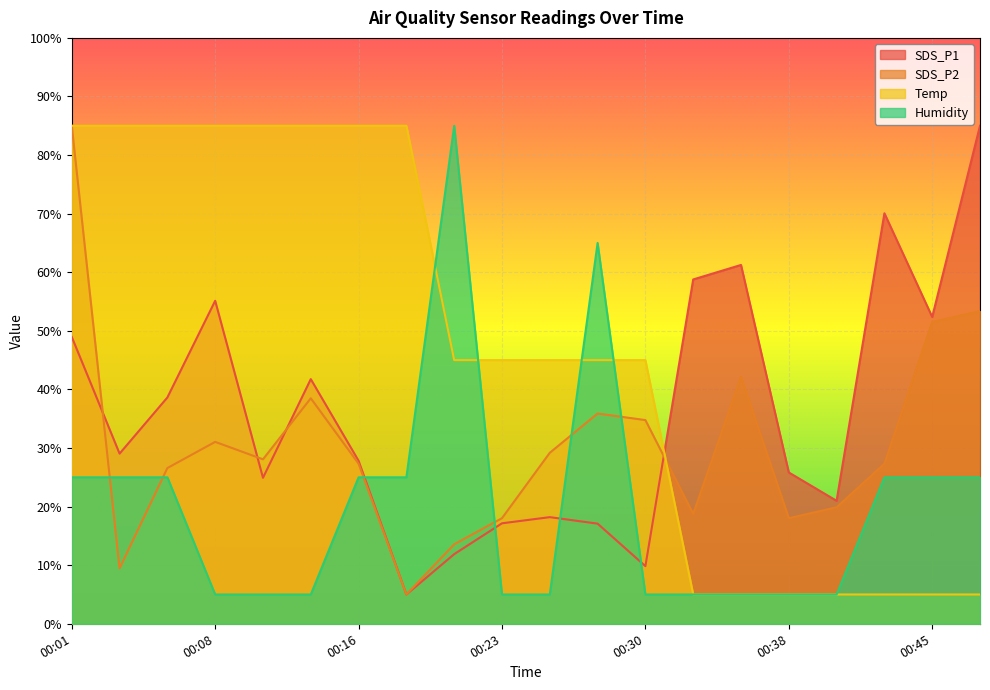

Reading right to left, transcribe all the data shown in this chart.

SDS_P1: 85.0	52.4	70.1	21.0	25.8	61.2	58.8	9.8	17.1	18.2	17.1	11.9	5.0	27.8	41.8	24.9	55.1	38.6	29.0	49.0
SDS_P2: 53.4	51.5	27.3	19.9	18.0	42.2	18.8	34.8	35.9	29.2	18.0	13.6	5.0	27.3	38.5	28.1	31.0	26.6	9.5	85.0
Temp: 5.0	5.0	5.0	5.0	5.0	5.0	5.0	45.0	45.0	45.0	45.0	45.0	85.0	85.0	85.0	85.0	85.0	85.0	85.0	85.0
Humidity: 25.0	25.0	25.0	5.0	5.0	5.0	5.0	5.0	65.0	5.0	5.0	85.0	25.0	25.0	5.0	5.0	5.0	25.0	25.0	25.0